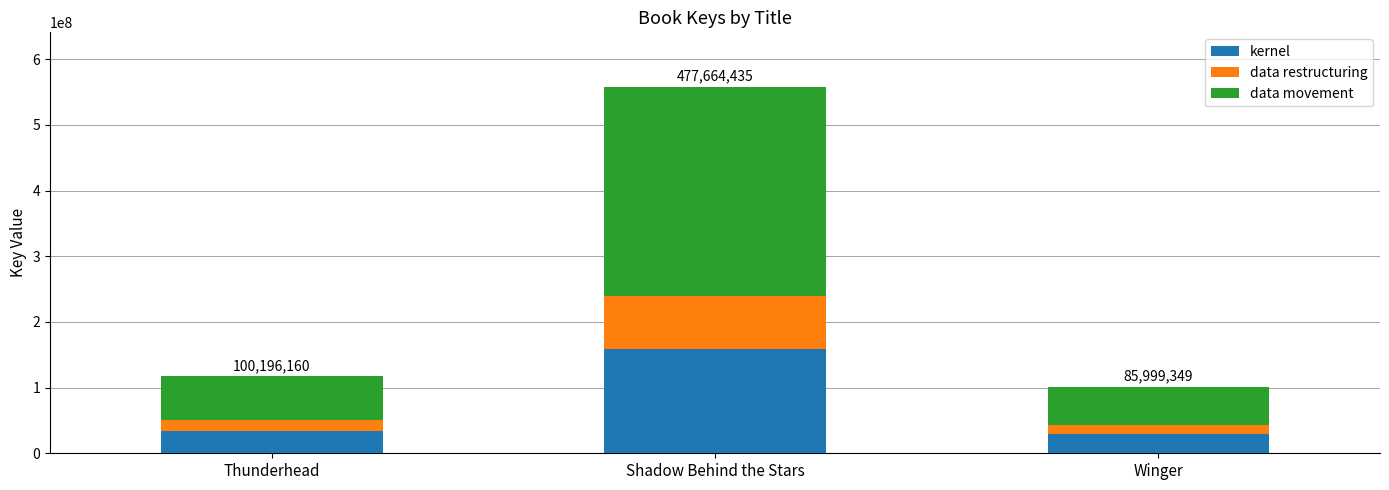

The kernel series shows 159221478.3 at Shadow Behind the Stars. True or false?

True